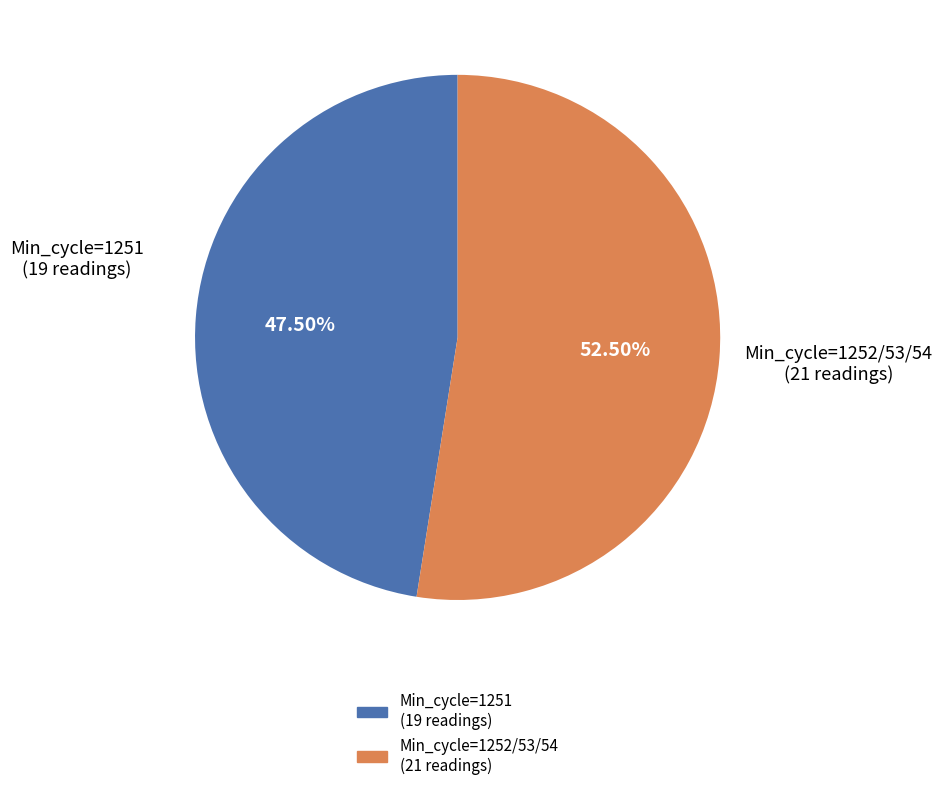

Is there any slice that represents more than half of the pie?

Yes